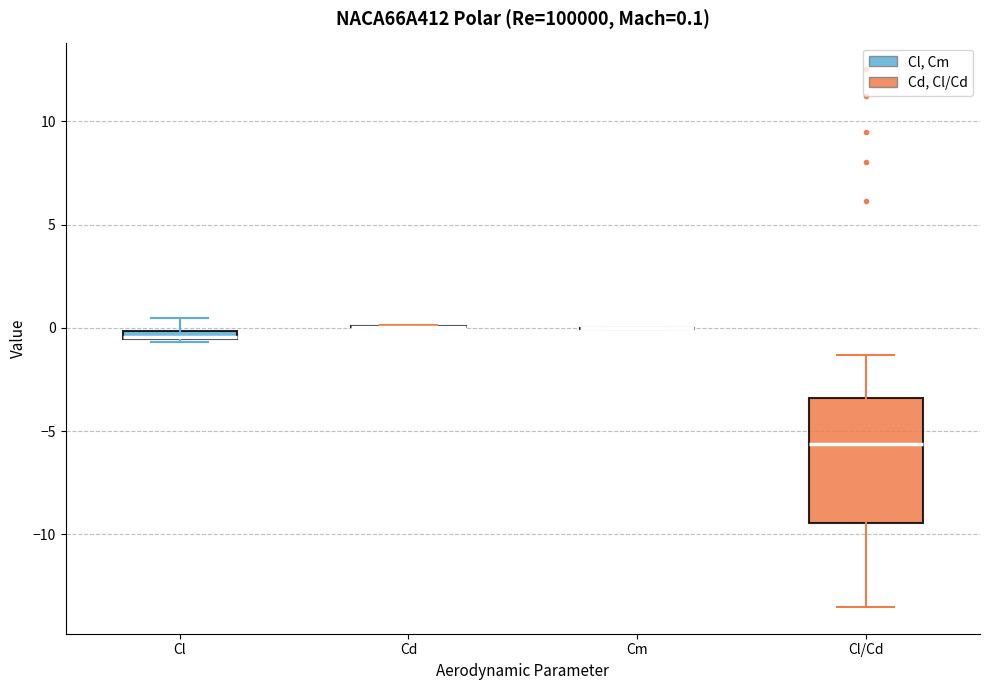

Comparing the boxes themselves (not the whiskers), which one is the tallest?

Cl/Cd